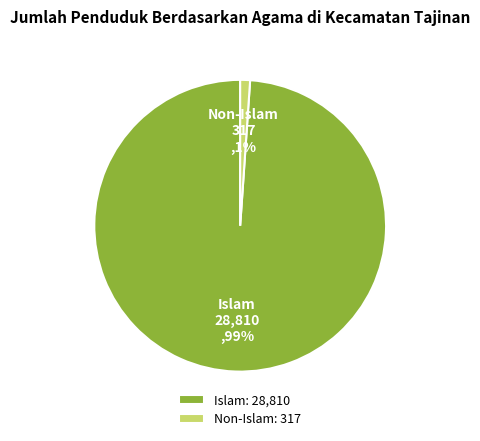

To the nearest percent, what is the difference between the Non-Islam and Islam slice percentages?

98%